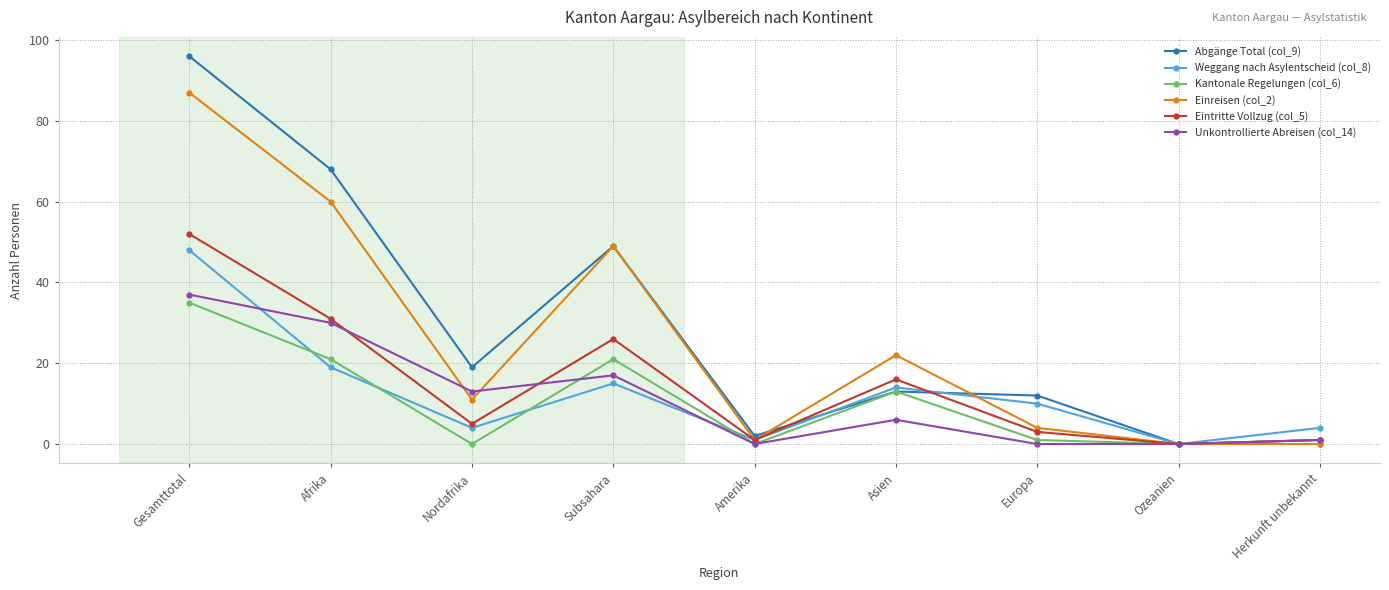

The Abgänge Total (col_9) series shows -63 at Ozeanien. True or false?

False